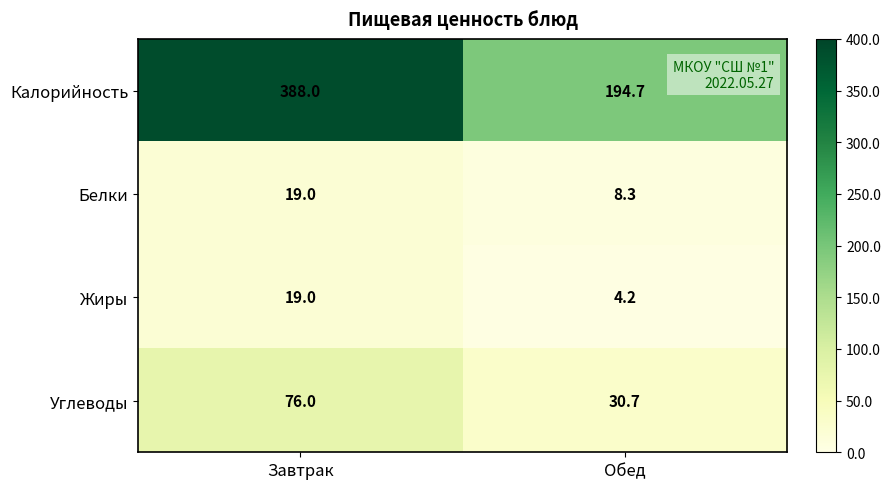

The Калорийность series shows 269.5 at Обед. True or false?

False